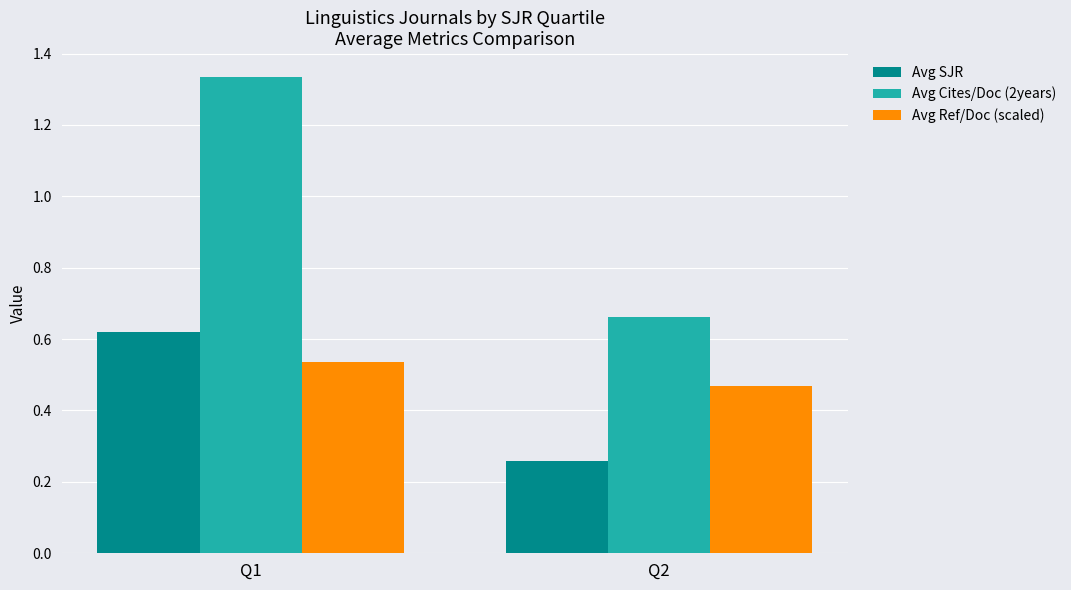

List the labels in order of Avg SJR value, largest first.

Q1, Q2